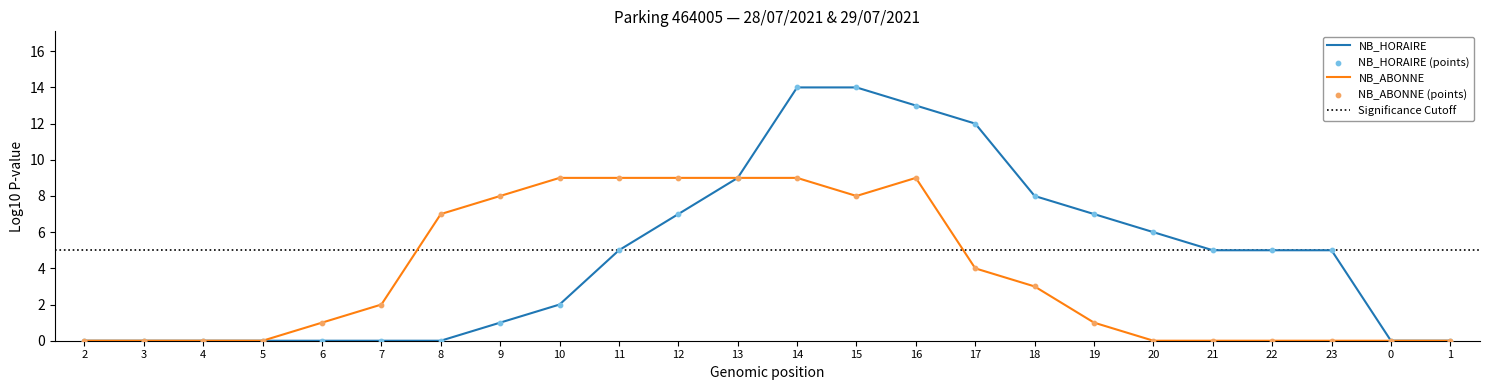

Is the value of NB_HORAIRE at 0 greater than the value of NB_ABONNE at 5?

No